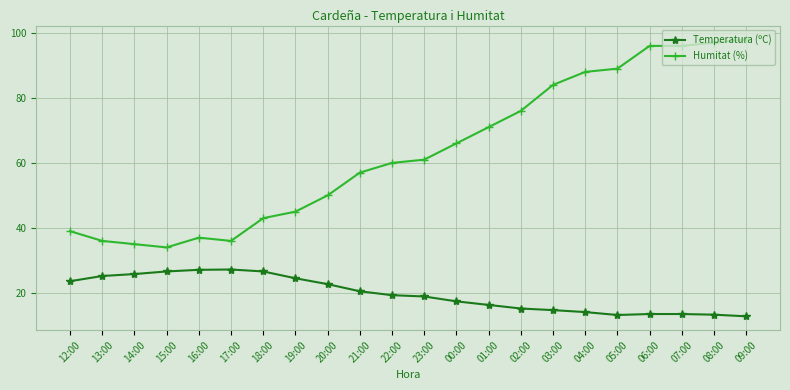

What is the maximum value shown in the chart?

98.0